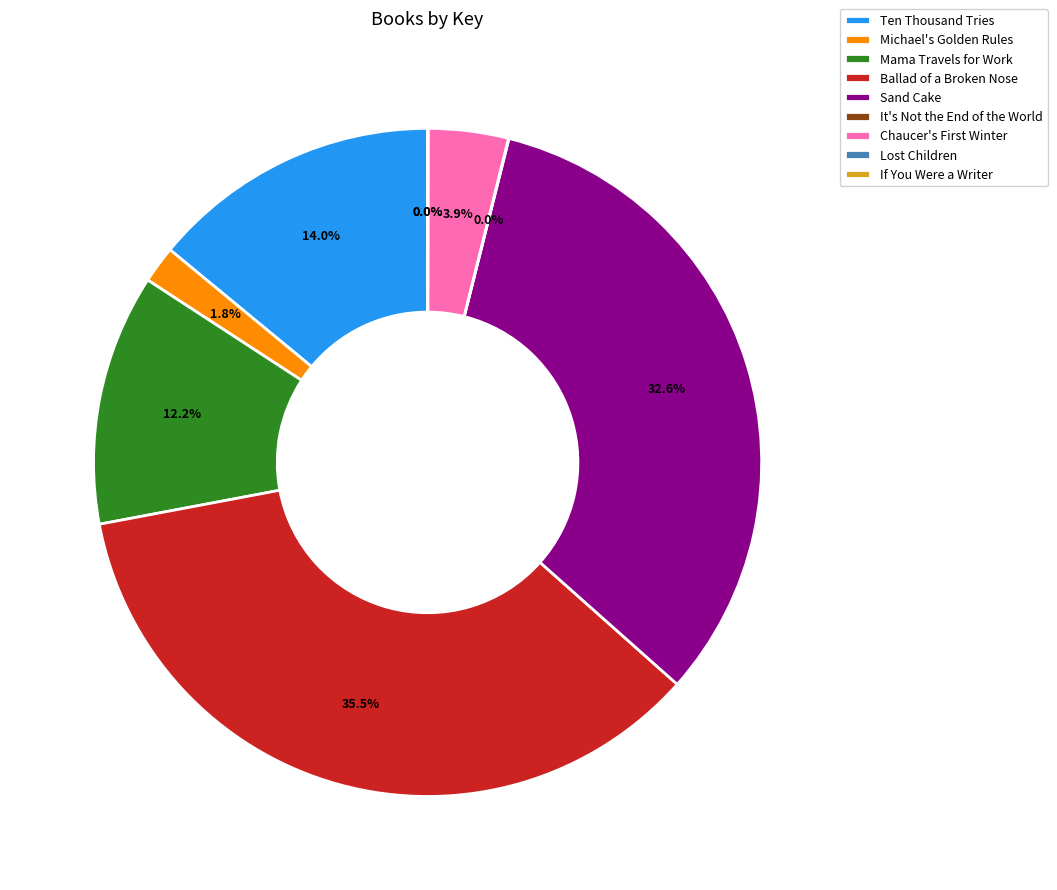

What percentage do Sand Cake and Ballad of a Broken Nose together represent?

68.1%